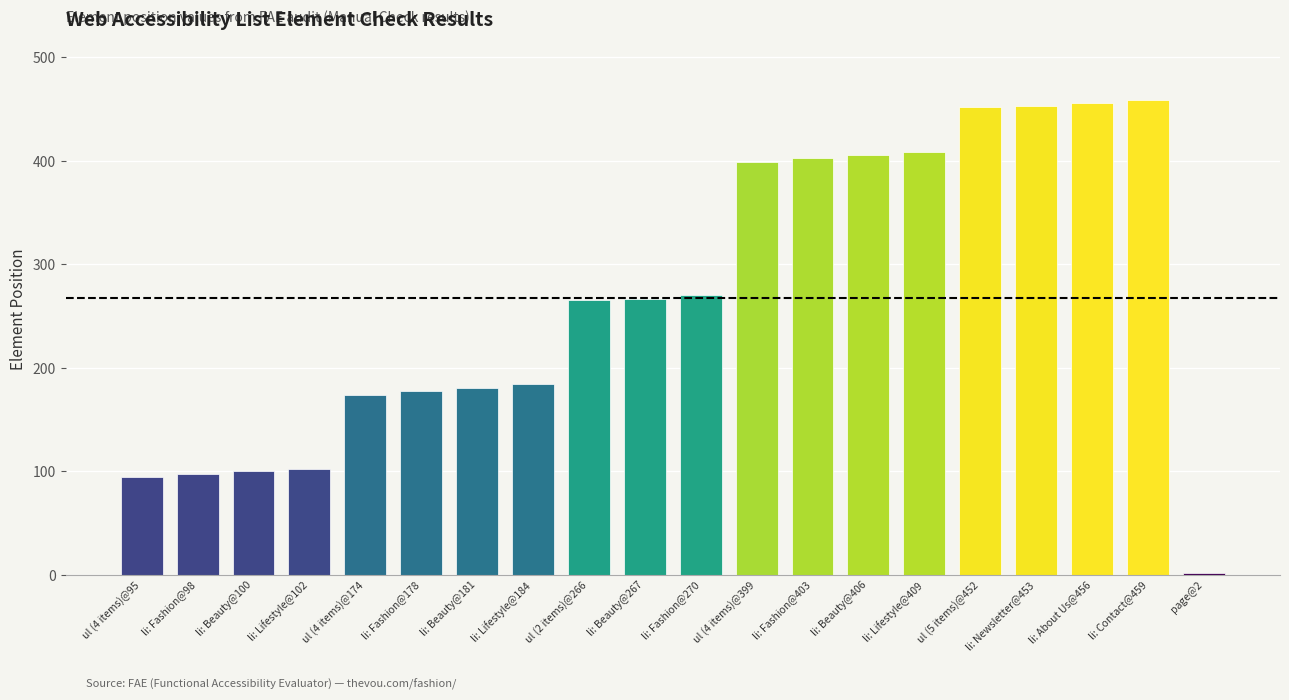

What position from the left is li: Fashion@178?

6